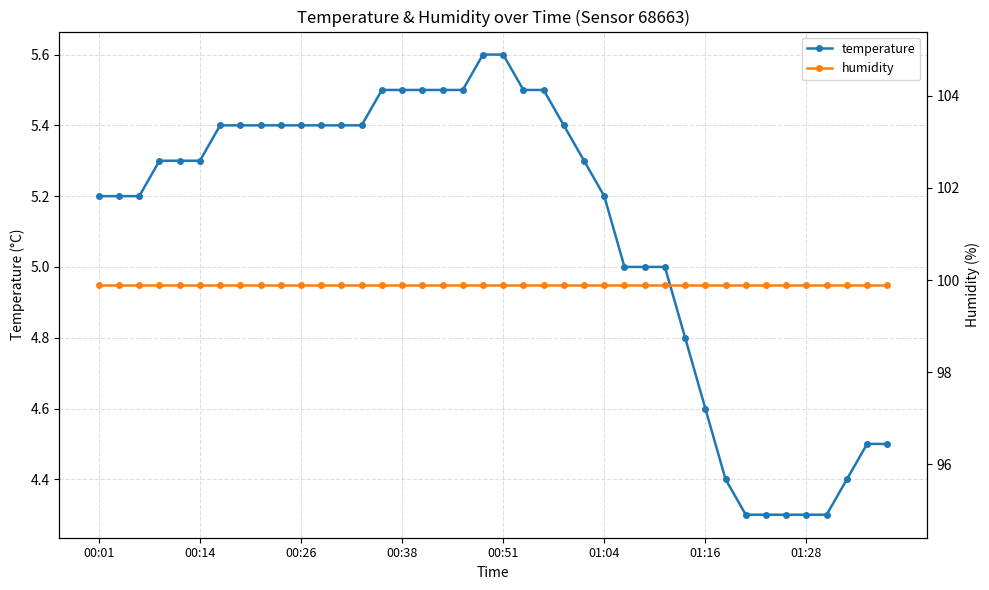

True or false: temperature has a value of 5.5 at 00:38.

True